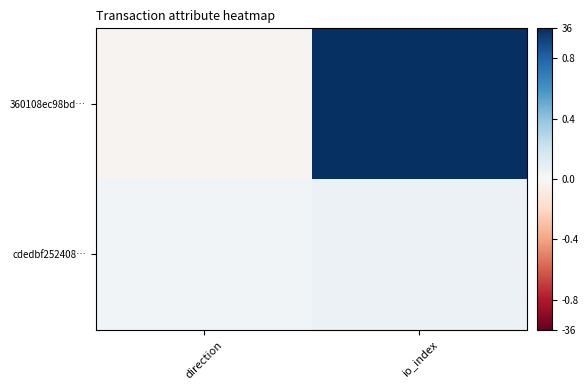

Between direction and io_index, which series saw the biggest shift?

360108ec98bd…